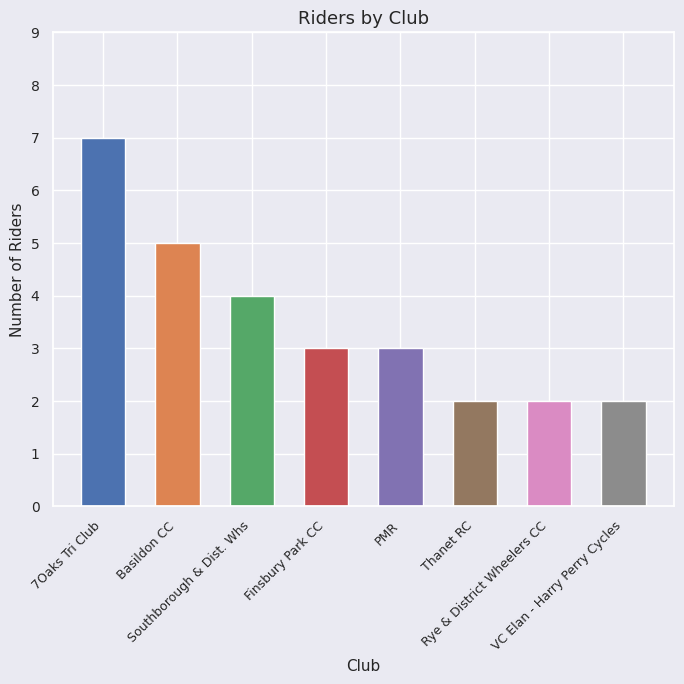

How many categories are shown in the chart?

8